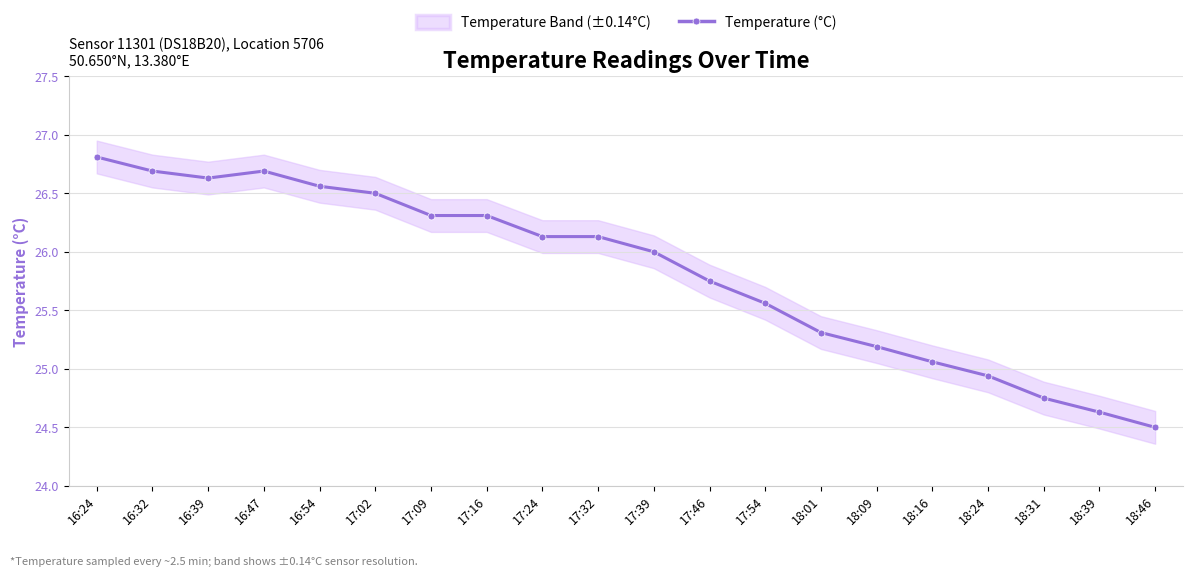

What is the difference between the second highest and minimum values?

2.2